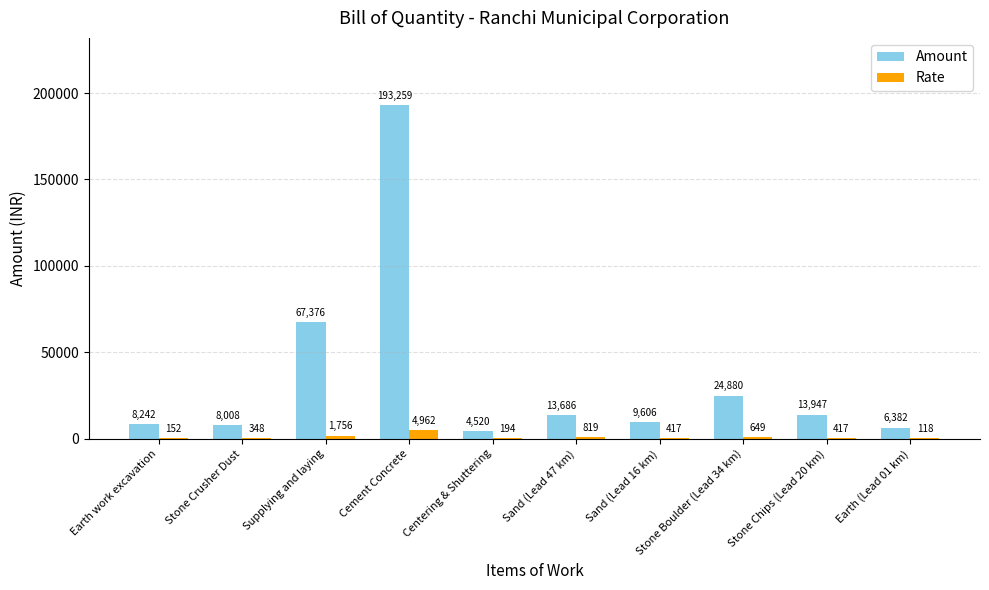

True or false: Amount has a value of 22233.9 at Stone Chips (Lead 20 km).

False